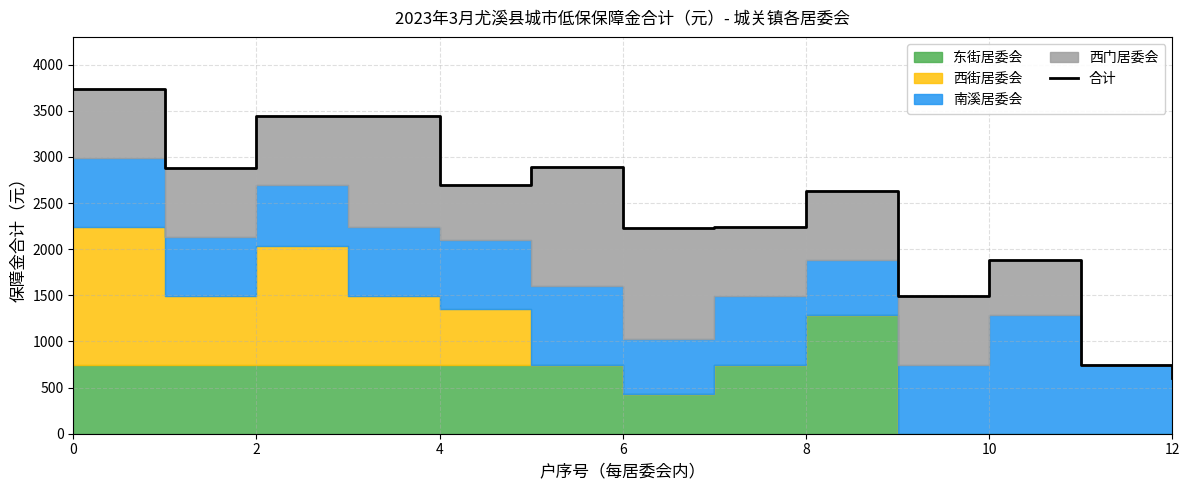

Where is the first local minimum?

2